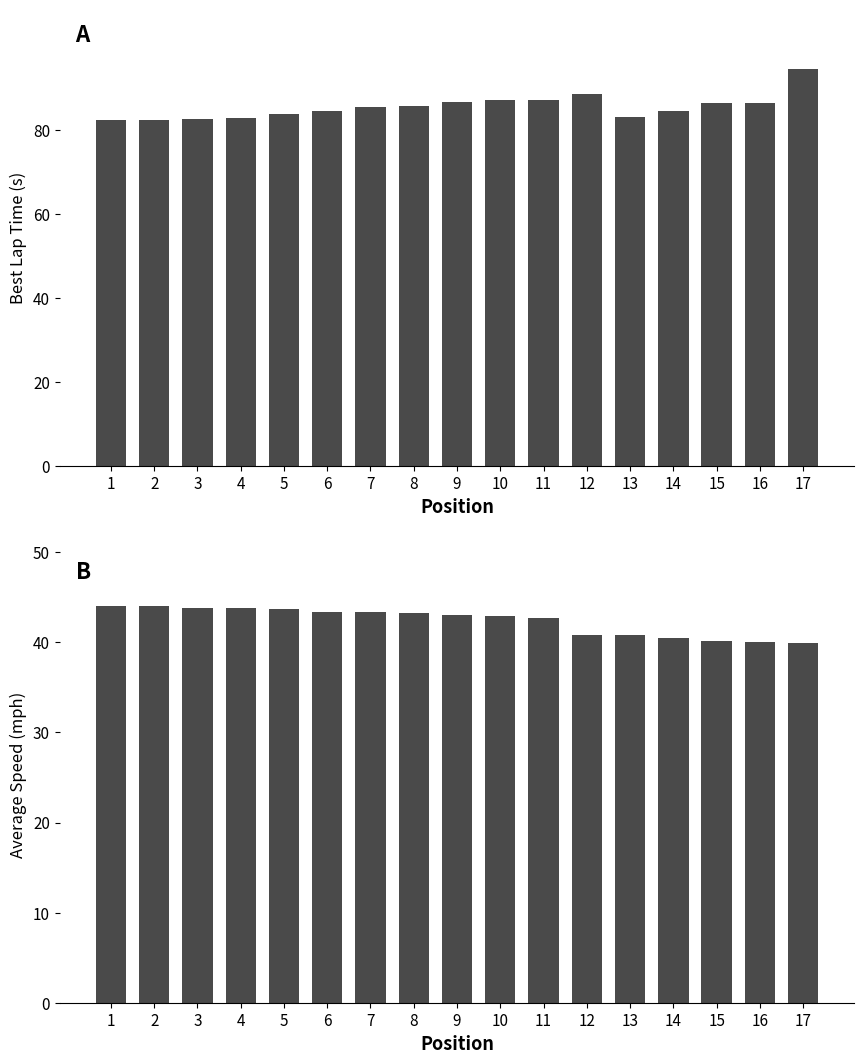

What is the sum of all Average Speed values?

720.2